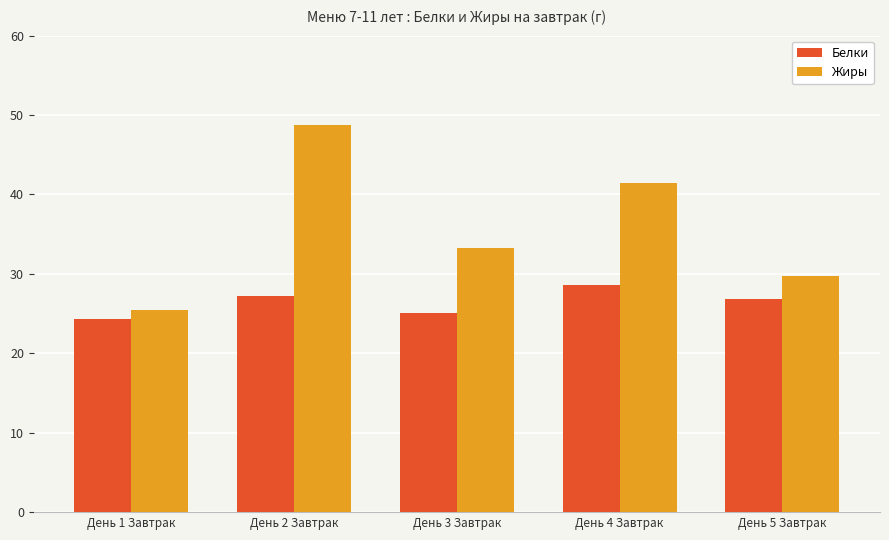

Reading left to right, what are all the values shown in this chart?

Белки: День 1 Завтрак=24.3	День 2 Завтрак=27.2	День 3 Завтрак=25.1	День 4 Завтрак=28.6	День 5 Завтрак=26.8
Жиры: День 1 Завтрак=25.4	День 2 Завтрак=48.8	День 3 Завтрак=33.2	День 4 Завтрак=41.5	День 5 Завтрак=29.7